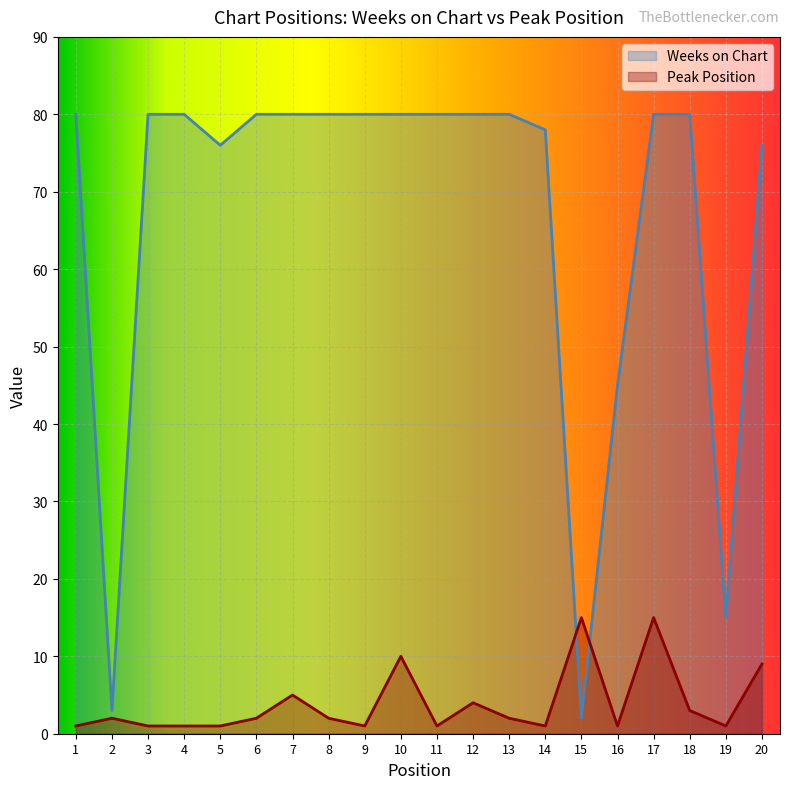

What is the total value across all series at 8?

82